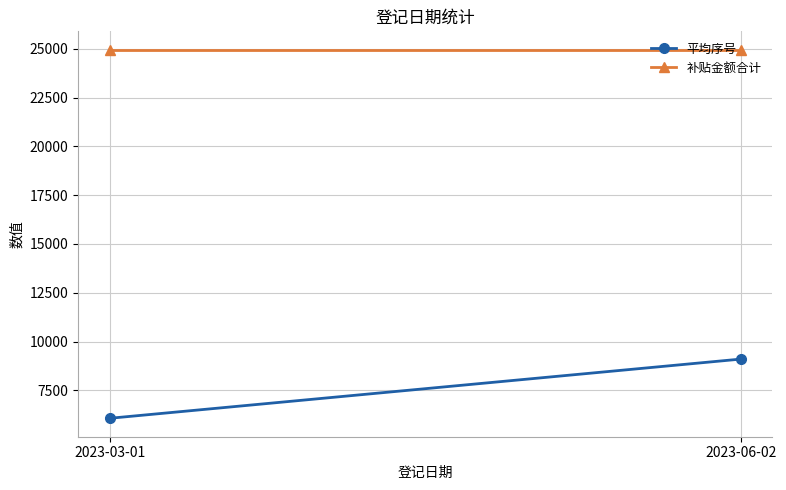

What is the label of the 1st point from the right?

2023-06-02